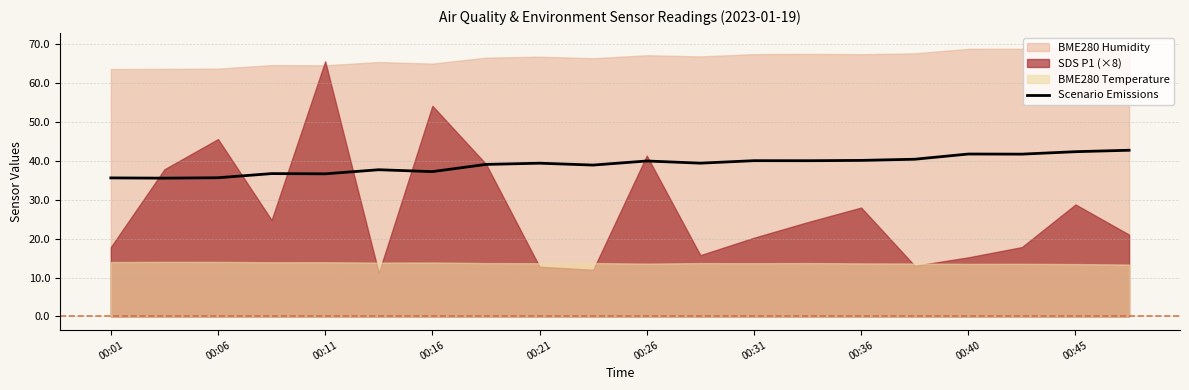

What is the lowest value of the Scenario Emissions series?

35.6